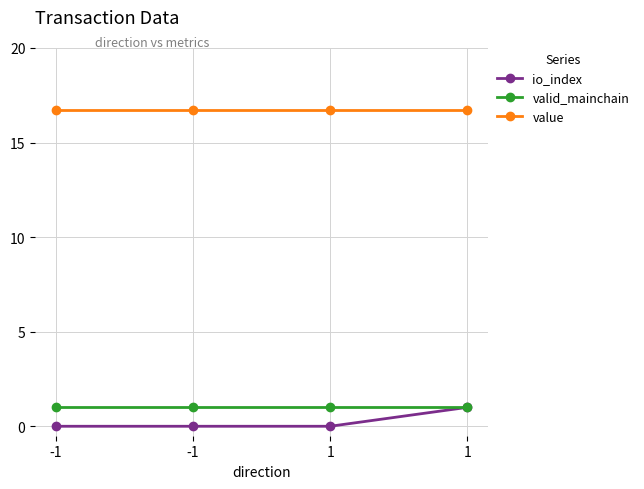

How many lines are shown in the chart?

3